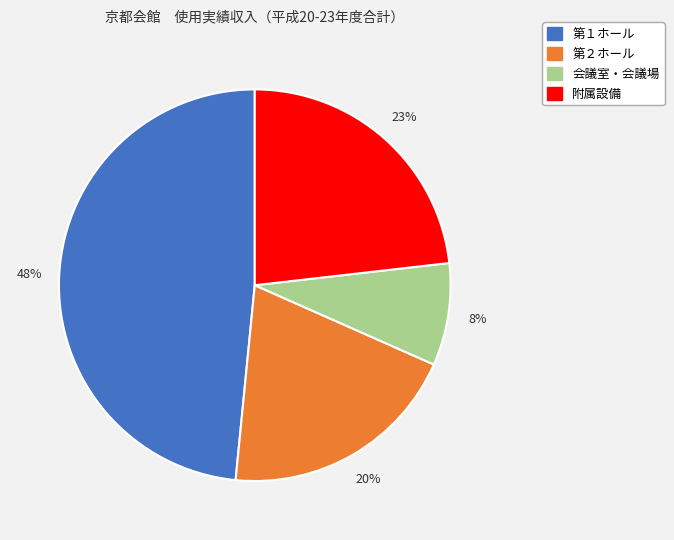

To the nearest percent, what is the combined percentage of 会議室・会議場 and 第２ホール?

28%